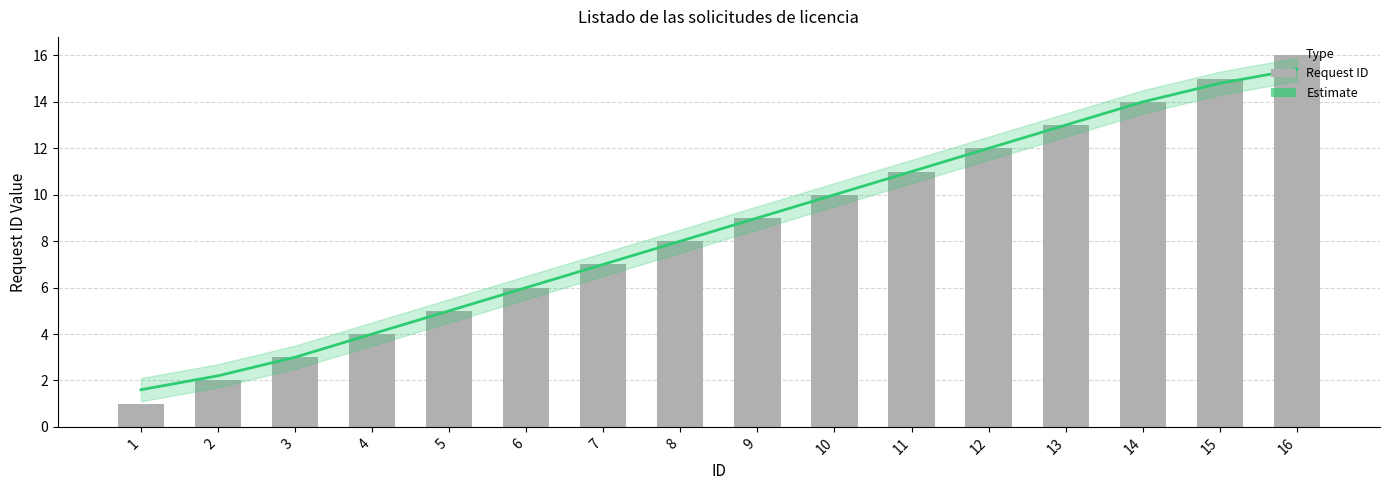

What value does the data have at 6?

6